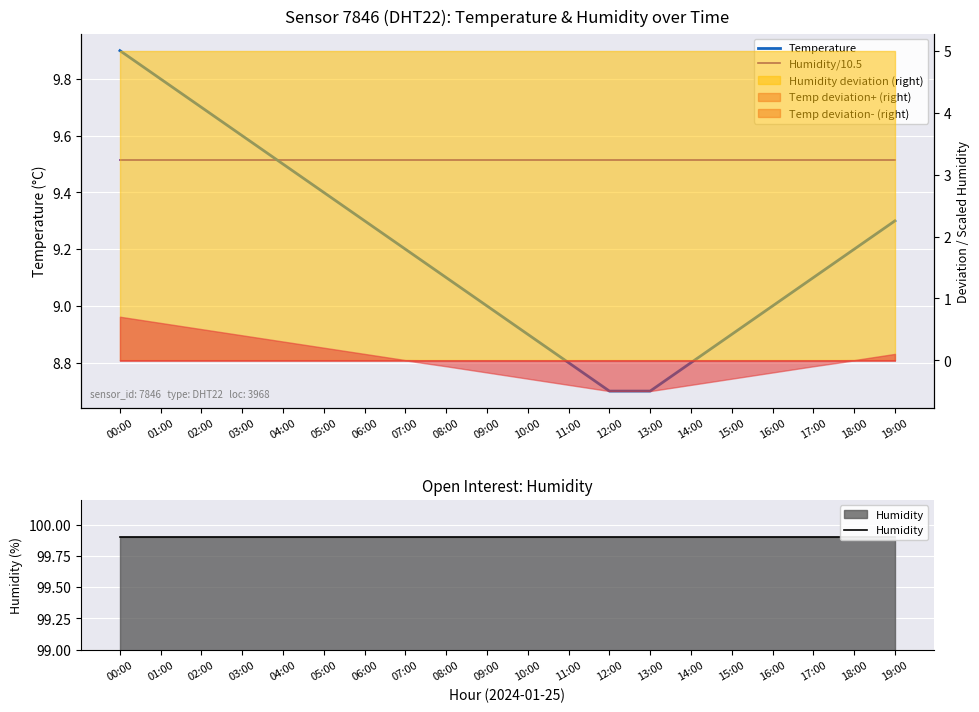

Between 05:00 and 08:00, which series saw the biggest shift?

Temperature